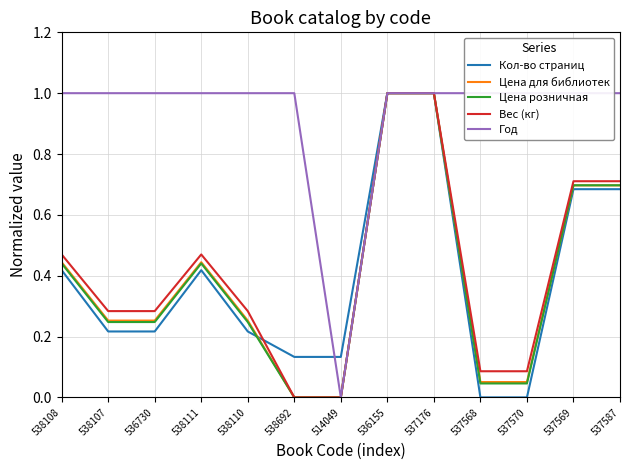

At which category does Кол-во страниц reach its first local peak?

538111